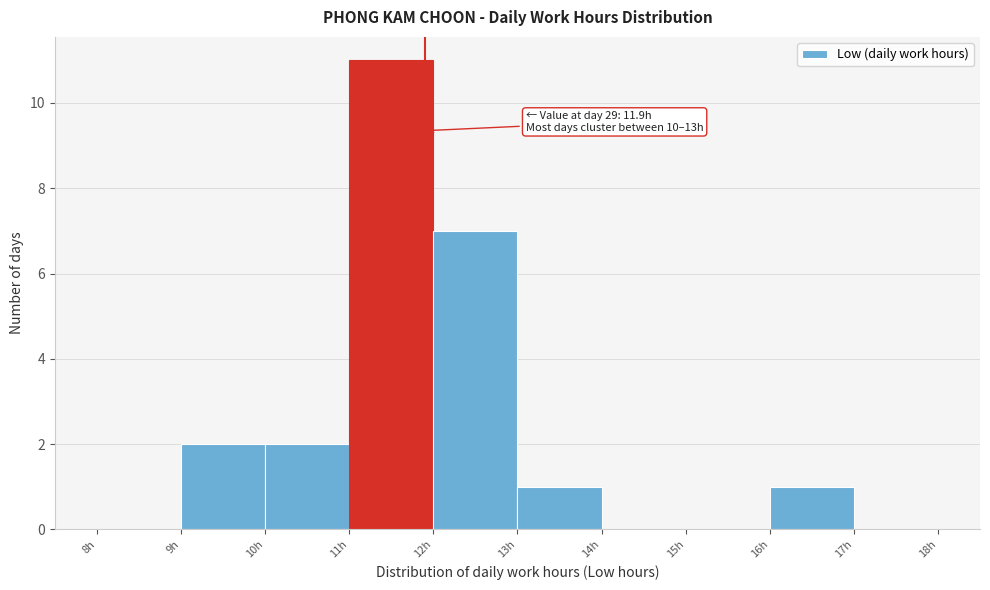

Which range on the x-axis has the tallest bar?

11 to 12